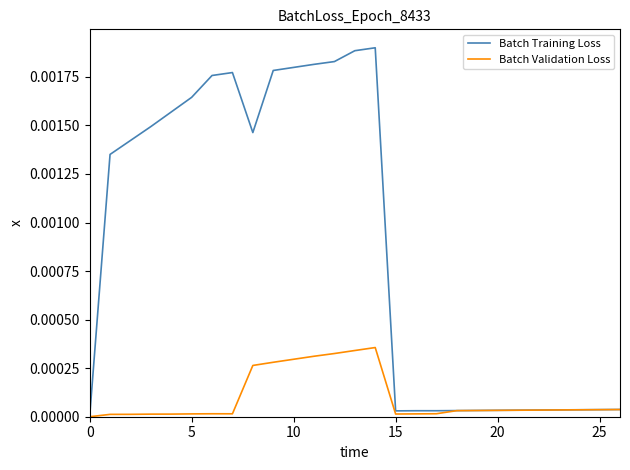

List the series in order of their peak value, highest first.

Batch Training Loss, Batch Validation Loss